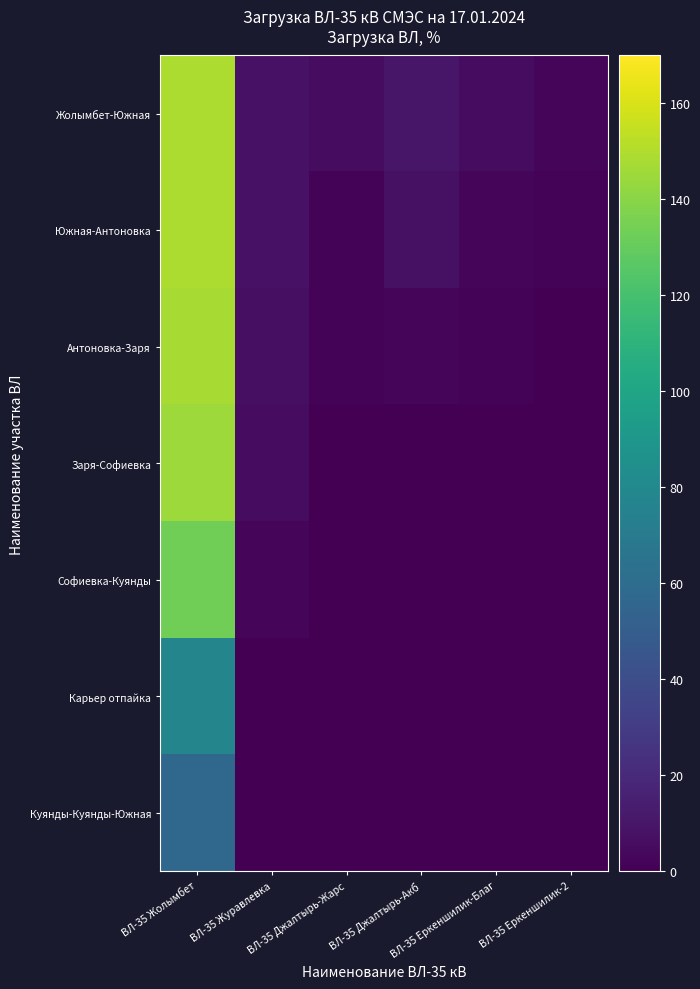

Which series has the largest total across all categories?

Жолымбет-Южная